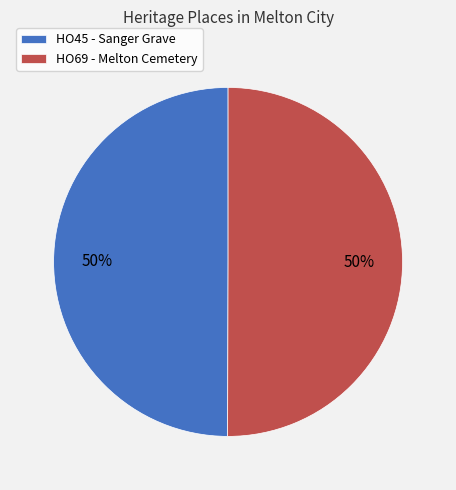

What is the ratio of the value at HO45 - Sanger Grave to the value at HO69 - Melton Cemetery?

1.0